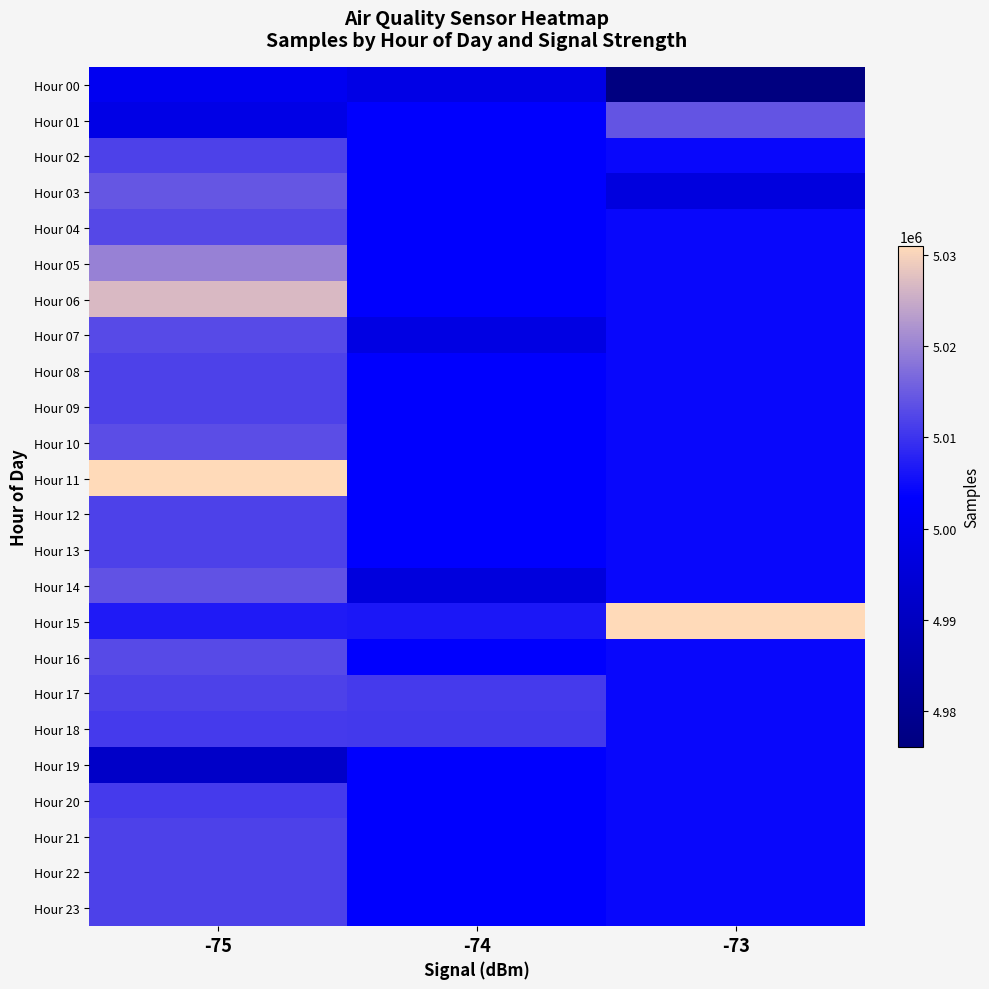

Reading left to right, extract all data points from this chart.

Hour 00: -75=5000735.0	-74=4998139.0	-73=4976117.0
Hour 01: -75=4998303.0	-74=5003394.2	-73=5014163.0
Hour 02: -75=5011796.9	-74=5003394.2	-73=5004399.0
Hour 03: -75=5014390.0	-74=5003394.2	-73=4996578.0
Hour 04: -75=5012683.0	-74=5003394.2	-73=5004399.0
Hour 05: -75=5019747.0	-74=5003394.2	-73=5004399.0
Hour 06: -75=5026683.0	-74=5003394.2	-73=5004399.0
Hour 07: -75=5012804.0	-74=4997660.0	-73=5004399.0
Hour 08: -75=5011796.9	-74=5003394.2	-73=5004399.0
Hour 09: -75=5011847.5	-74=5003394.2	-73=5004399.0
Hour 10: -75=5013334.0	-74=5003394.2	-73=5004399.0
Hour 11: -75=5030926.0	-74=5003394.2	-73=5004399.0
Hour 12: -75=5011796.9	-74=5003394.2	-73=5004399.0
Hour 13: -75=5011796.9	-74=5003394.2	-73=5004399.0
Hour 14: -75=5013954.5	-74=4996443.0	-73=5004399.0
Hour 15: -75=5006871.7	-74=5006349.0	-73=5030738.0
Hour 16: -75=5012913.0	-74=5003394.2	-73=5004399.0
Hour 17: -75=5011796.9	-74=5010981.0	-73=5004399.0
Hour 18: -75=5010823.0	-74=5010793.0	-73=5004399.0
Hour 19: -75=4991913.5	-74=5003394.2	-73=5004399.0
Hour 20: -75=5010823.0	-74=5003394.2	-73=5004399.0
Hour 21: -75=5011796.9	-74=5003394.2	-73=5004399.0
Hour 22: -75=5011796.9	-74=5003394.2	-73=5004399.0
Hour 23: -75=5011796.9	-74=5003394.2	-73=5004399.0